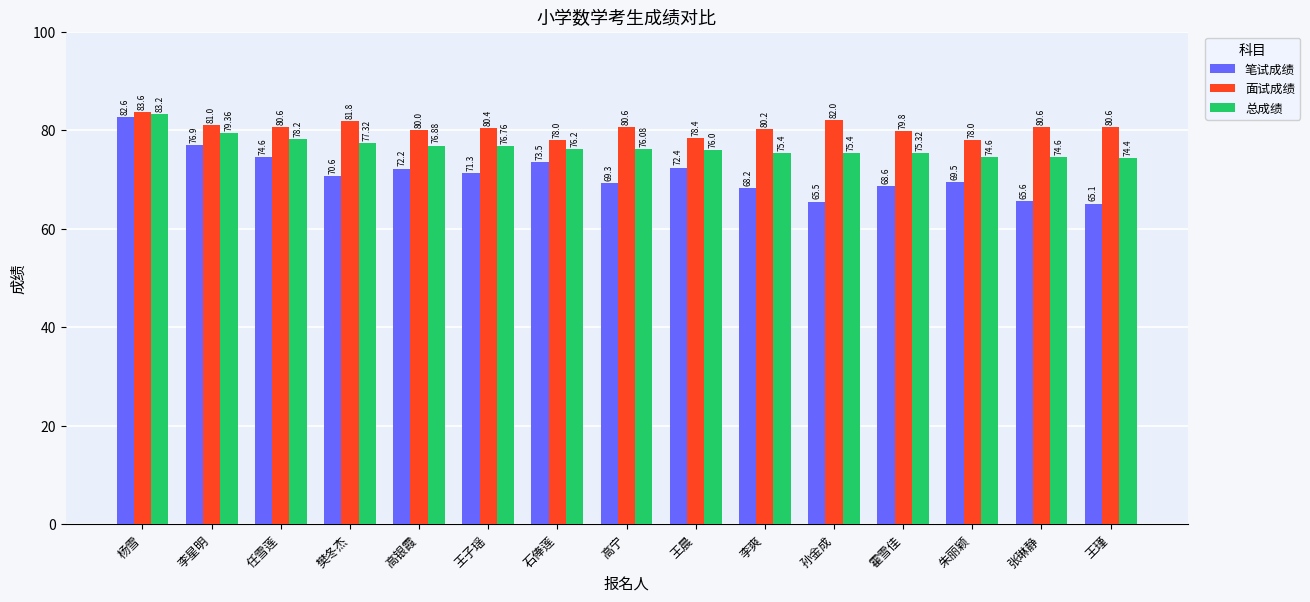

List the series in order of their overall mean, lowest first.

笔试成绩, 总成绩, 面试成绩